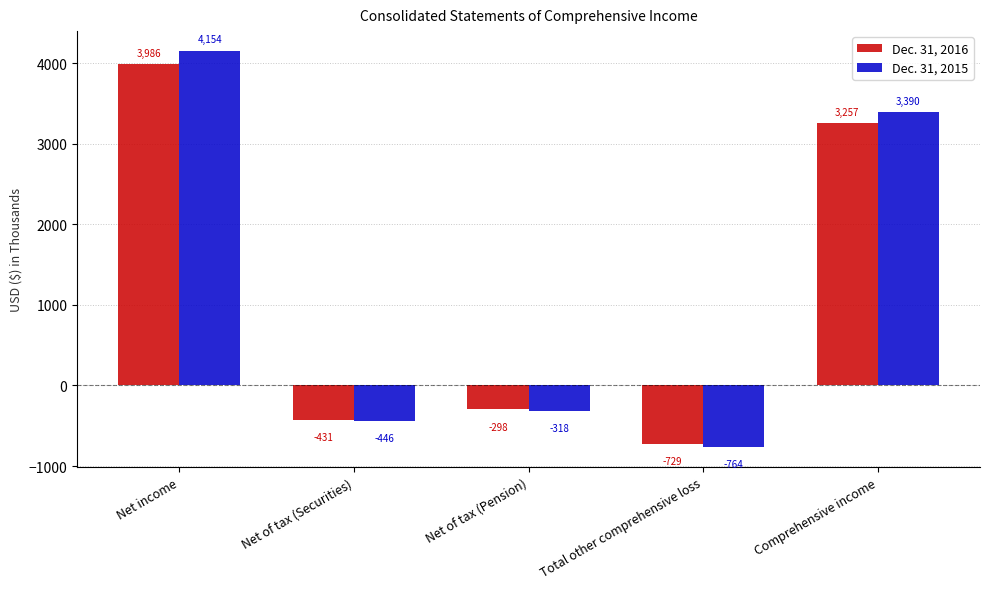

The Dec. 31, 2015 series shows -318 at Net of tax (Pension). True or false?

True